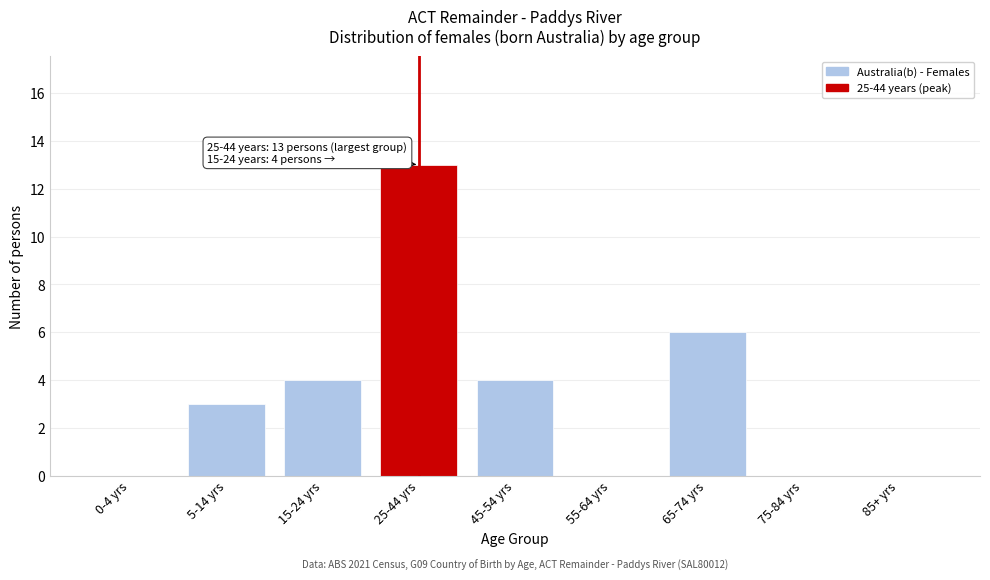

Reading left to right, transcribe all the data shown in this chart.

0-4 yrs=0	5-14 yrs=3	15-24 yrs=4	25-44 yrs=13	45-54 yrs=4	55-64 yrs=0	65-74 yrs=6	75-84 yrs=0	85+ yrs=0